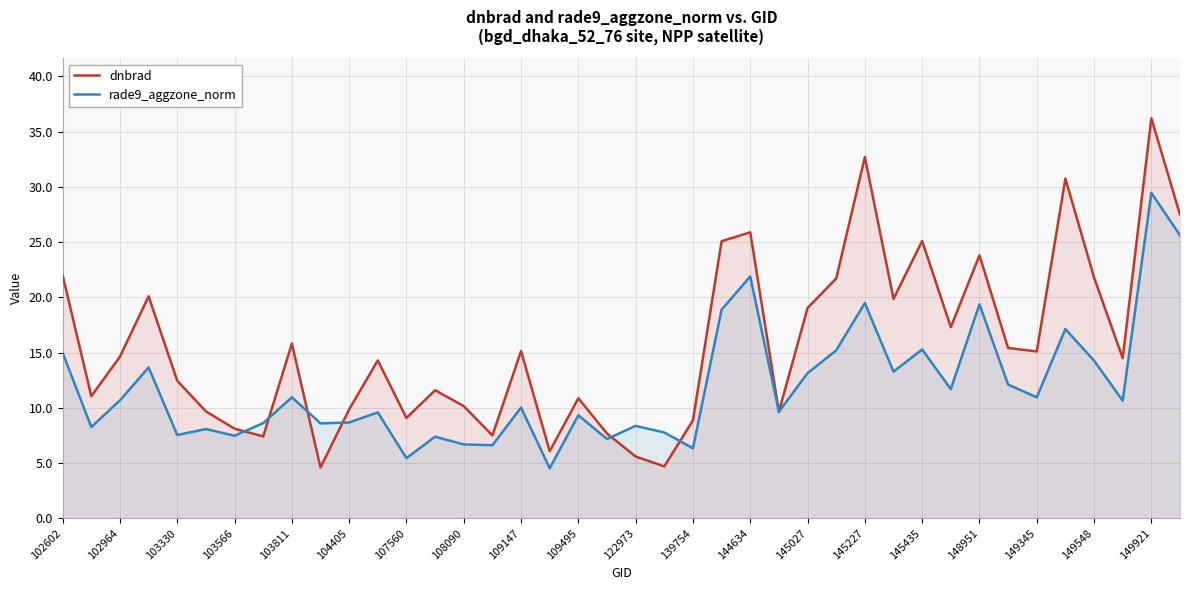

Rank the series by their average value, from highest to lowest.

dnbrad, rade9_aggzone_norm